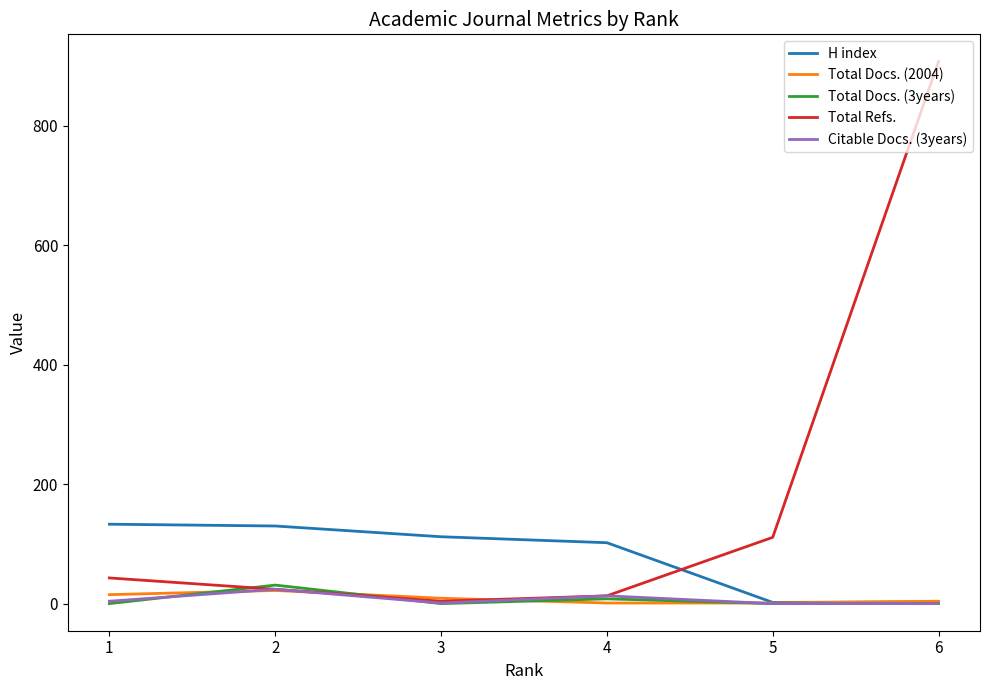

Which series has the largest range (max minus min)?

Total Refs.